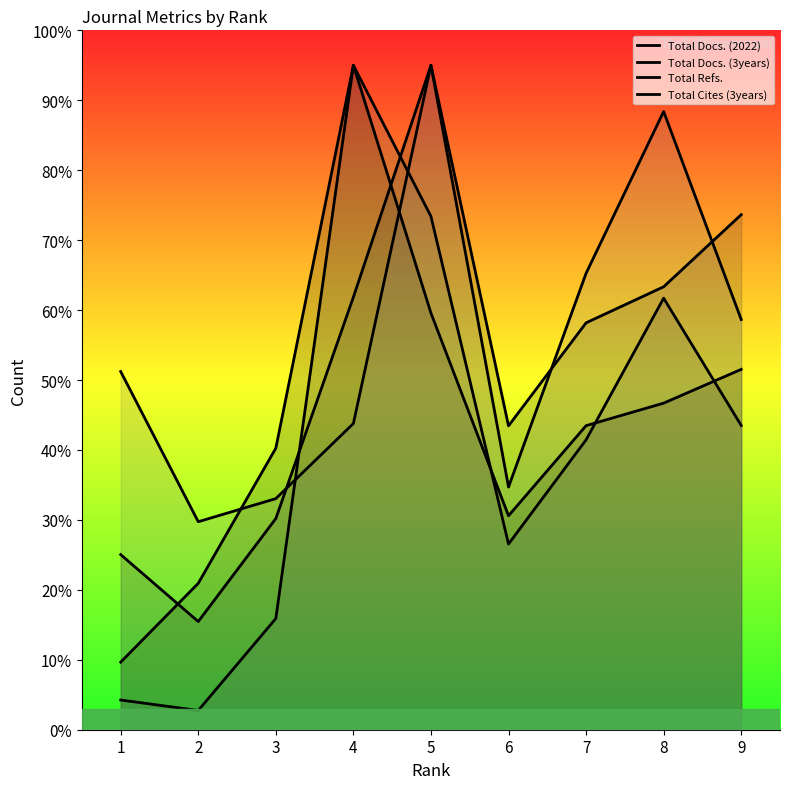

List the series in order of their peak value, lowest first.

Total Docs. (2022), Total Docs. (3years), Total Refs., Total Cites (3years)